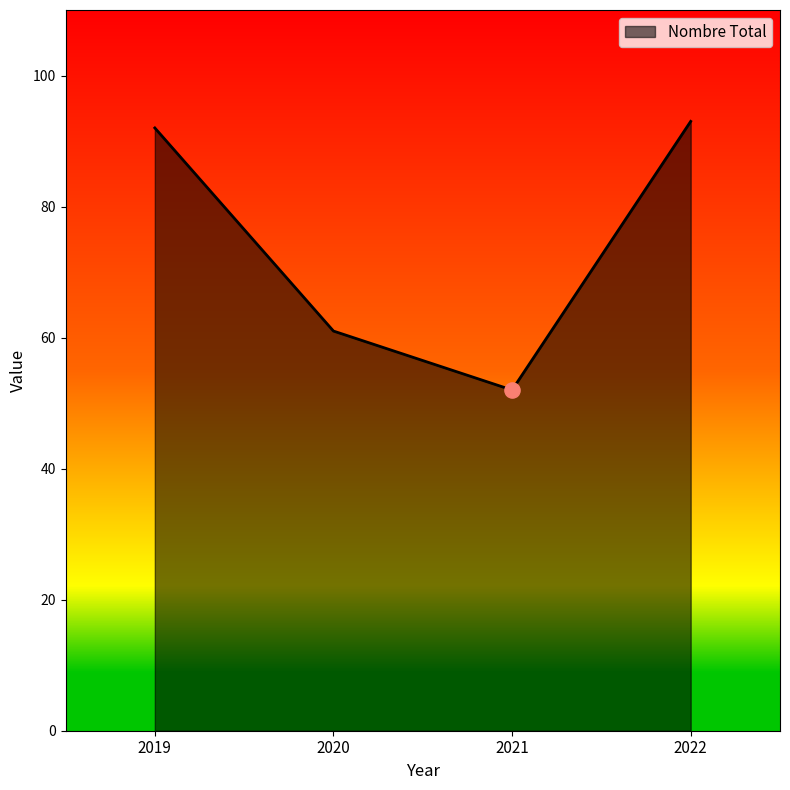

What is the change in value from 2020 to 2021?

-9